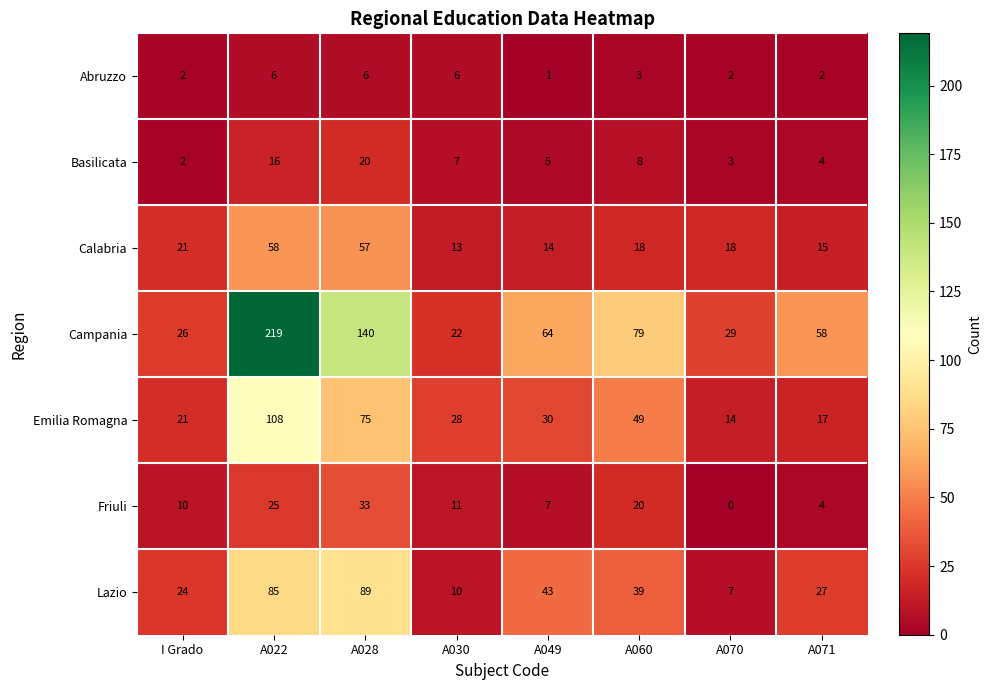

What is the sum of all Lazio values?

324